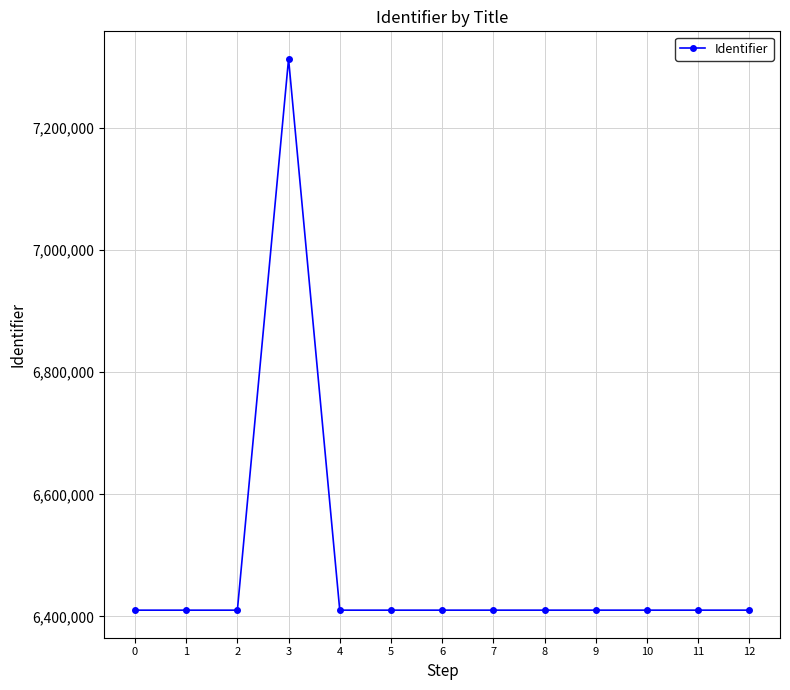

What is the value of the 13th point from the left?

6410357